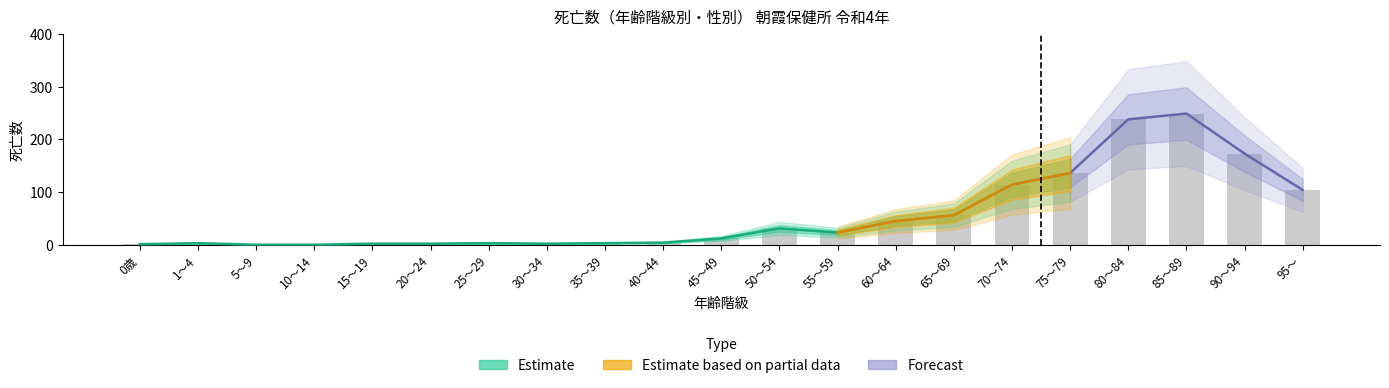

What is the label of the 21st bar from the right?

0歳